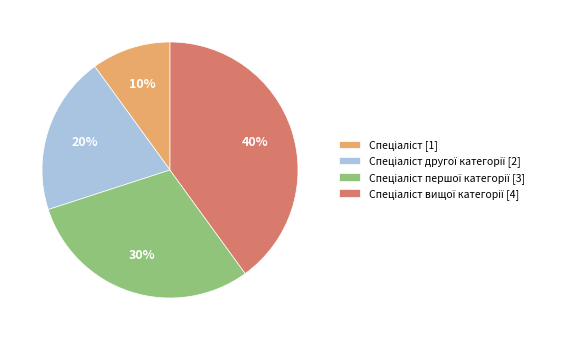

Is there a majority slice in this chart?

No